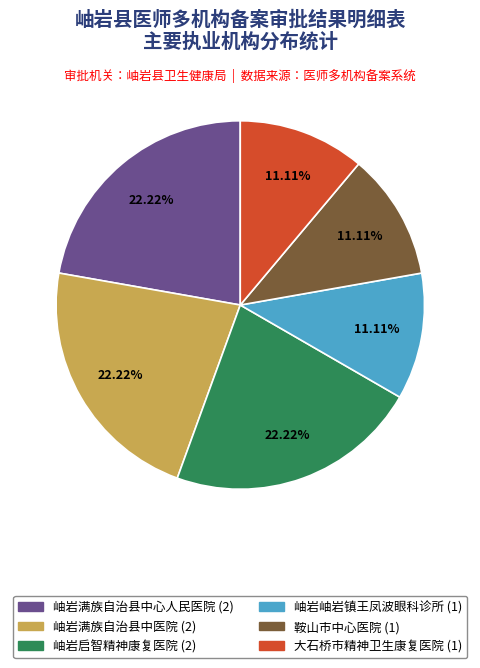

Do 岫岩满族自治县中医院 and 鞍山市中心医院 together represent more than half of the pie?

No